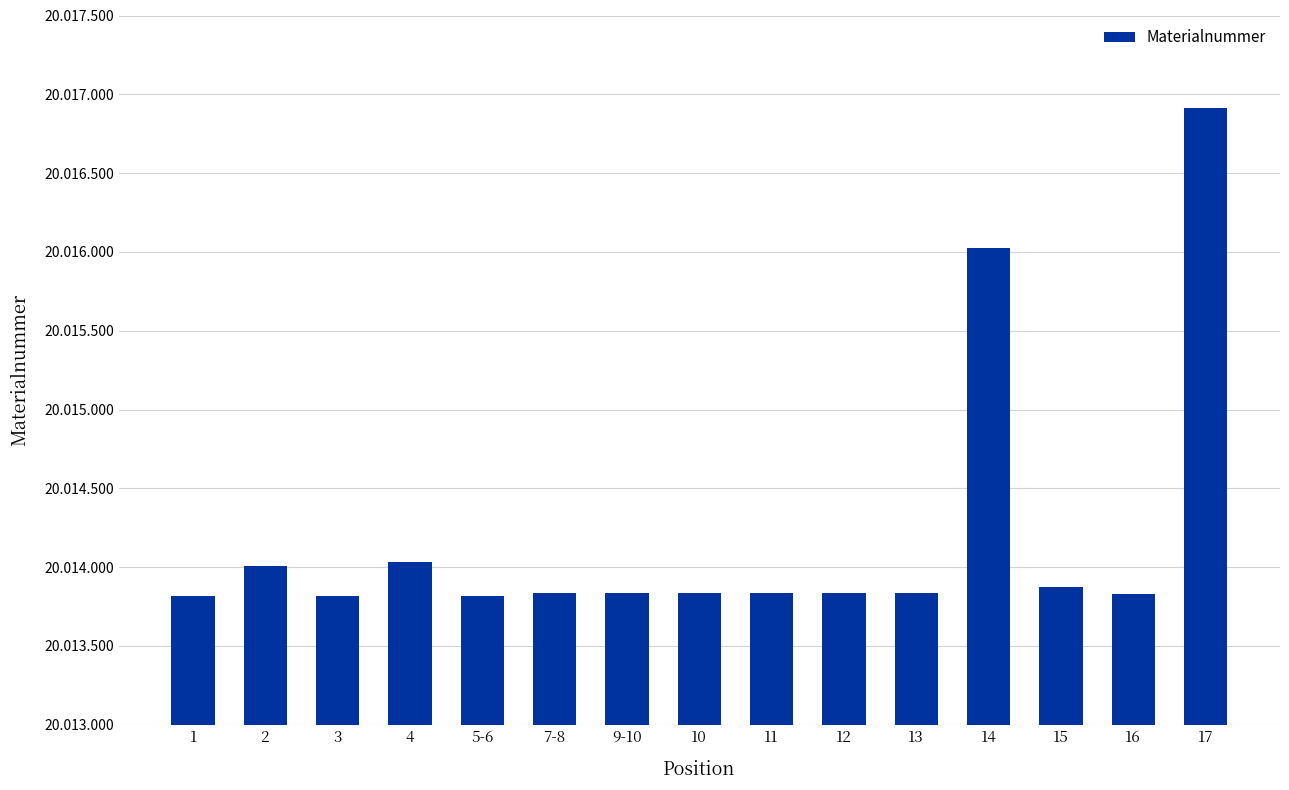

Does the chart contain any negative values?

No